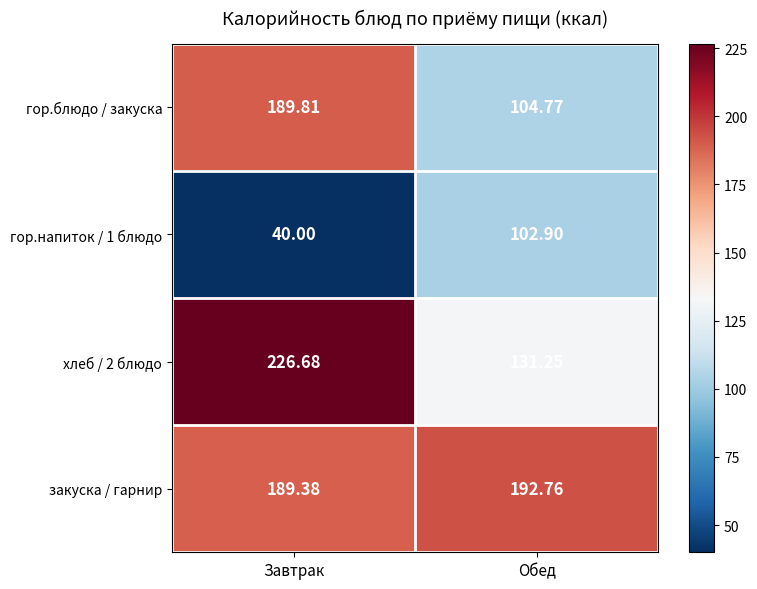

Which category has the lowest value in the гор.напиток / 1 блюдо series?

Завтрак